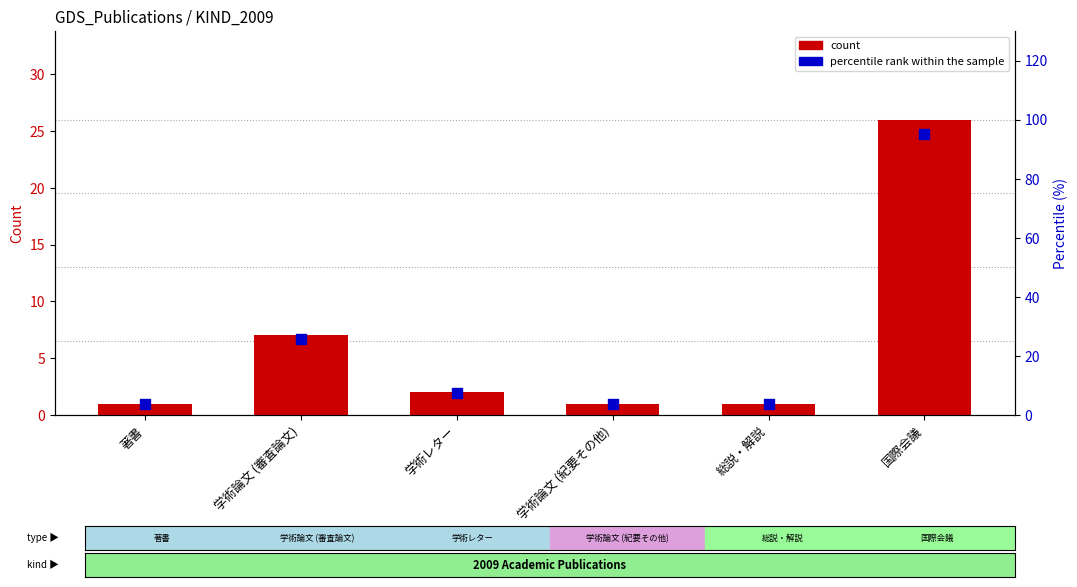

At how many categories does at least one series exceed 5?

2